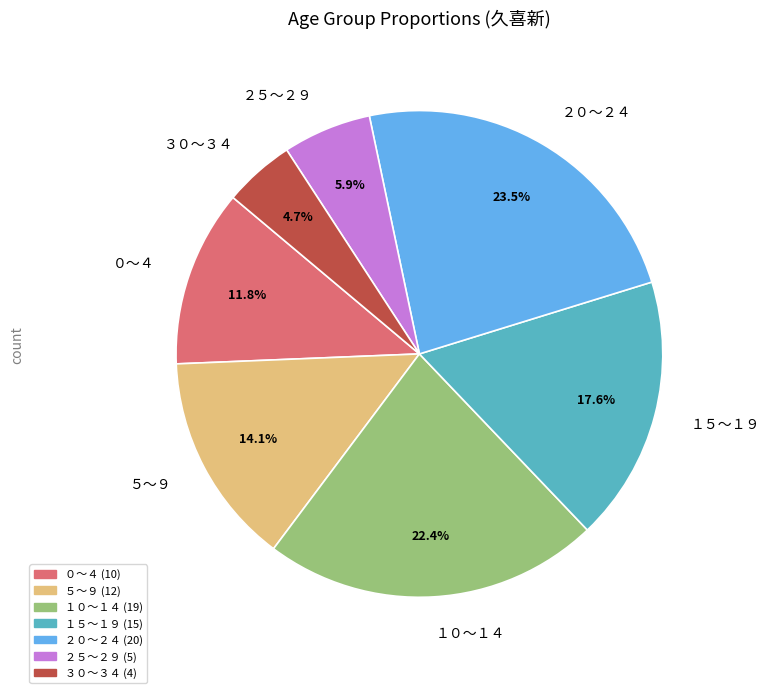

Which slice is the largest?

２０～２４